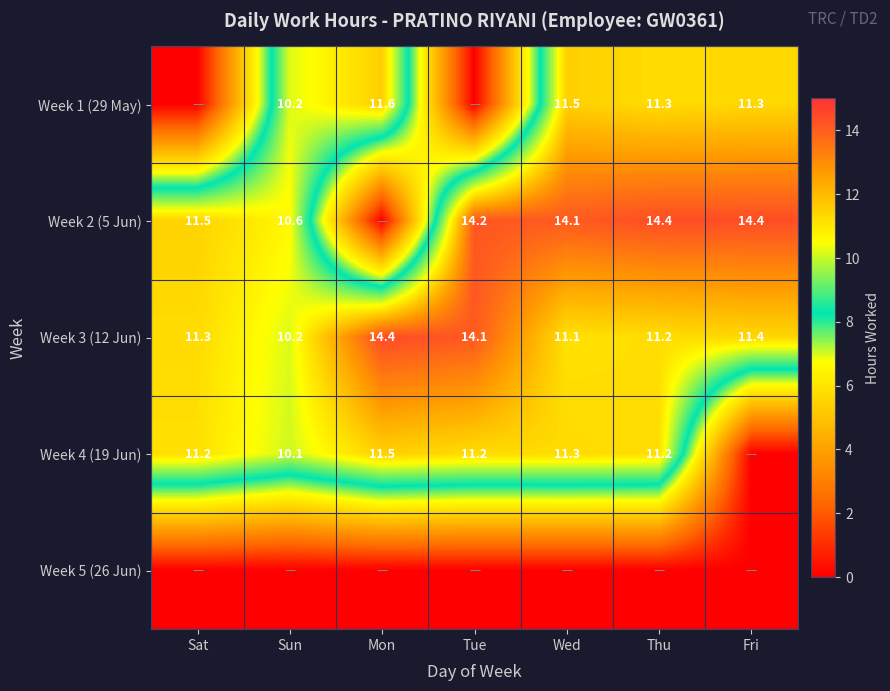

List the labels in order of Week 3 (12 Jun) value, smallest first.

Sun, Wed, Thu, Sat, Fri, Tue, Mon